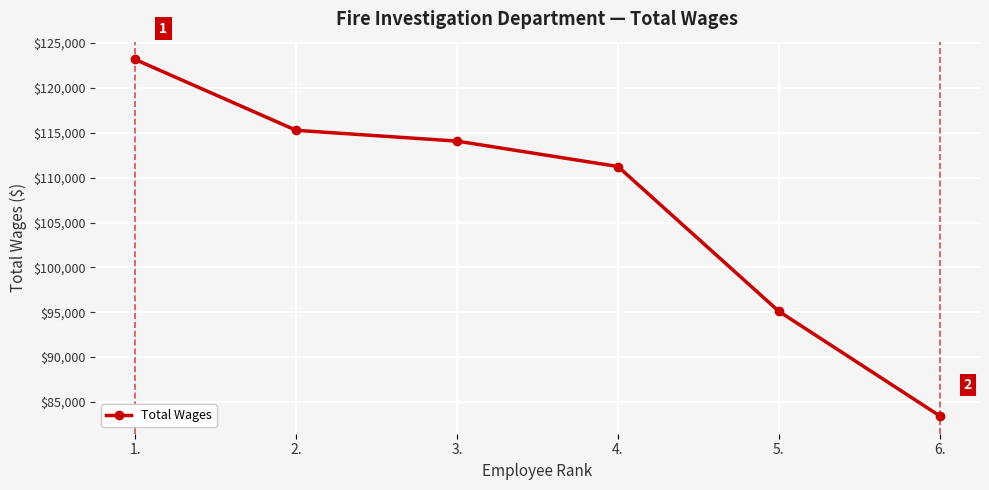

What position from the left is 4.?

4